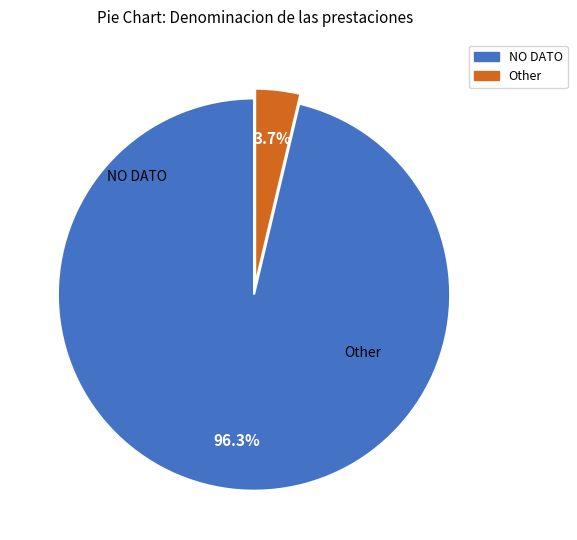

Count the number of slices in the pie.

2